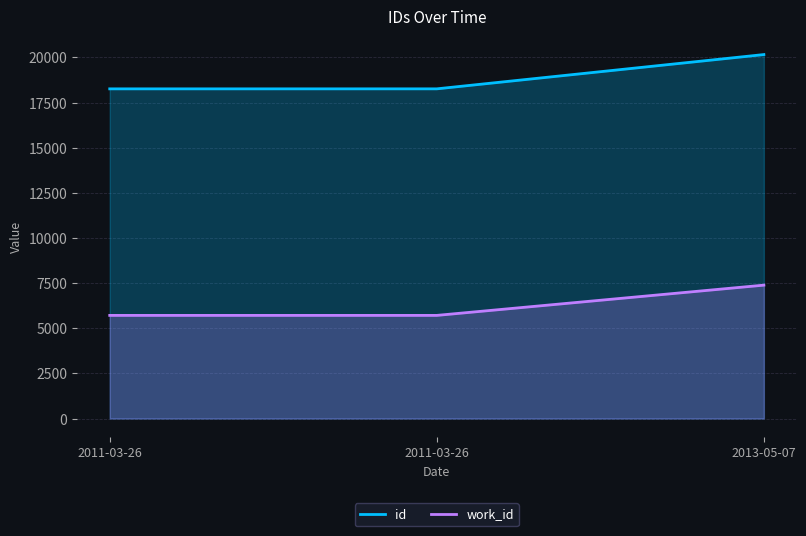

Is the value of id at 2011-03-26 greater than the value of work_id at 2013-05-07?

Yes